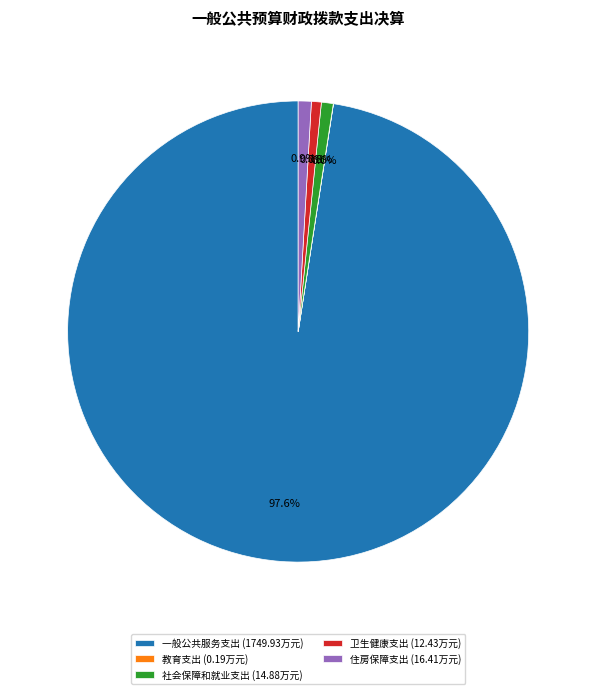

To the nearest percent, what portion does 一般公共服务支出 represent?

98%